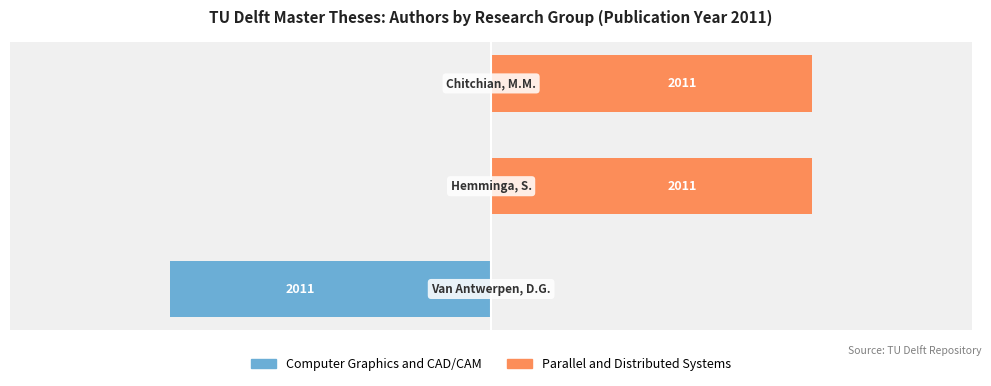

Reading left to right, list all the values displayed in this chart.

Computer Graphics and CAD/CAM: 0=-1	1=0	2=0
Parallel and Distributed Systems: 0=0	1=1	2=1